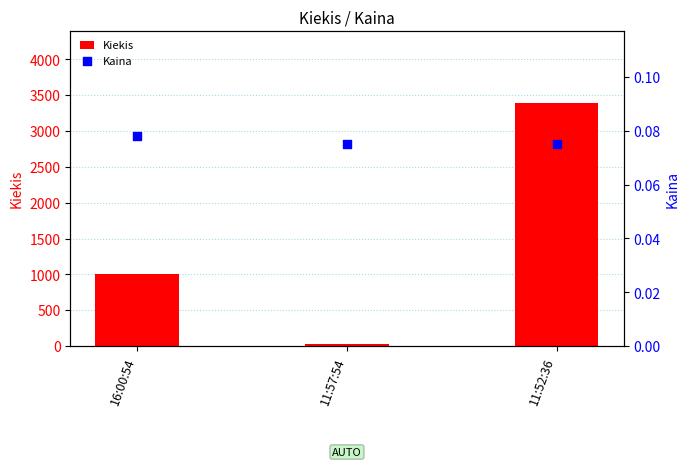

What are all the series names shown in the legend?

Kiekis, Kaina